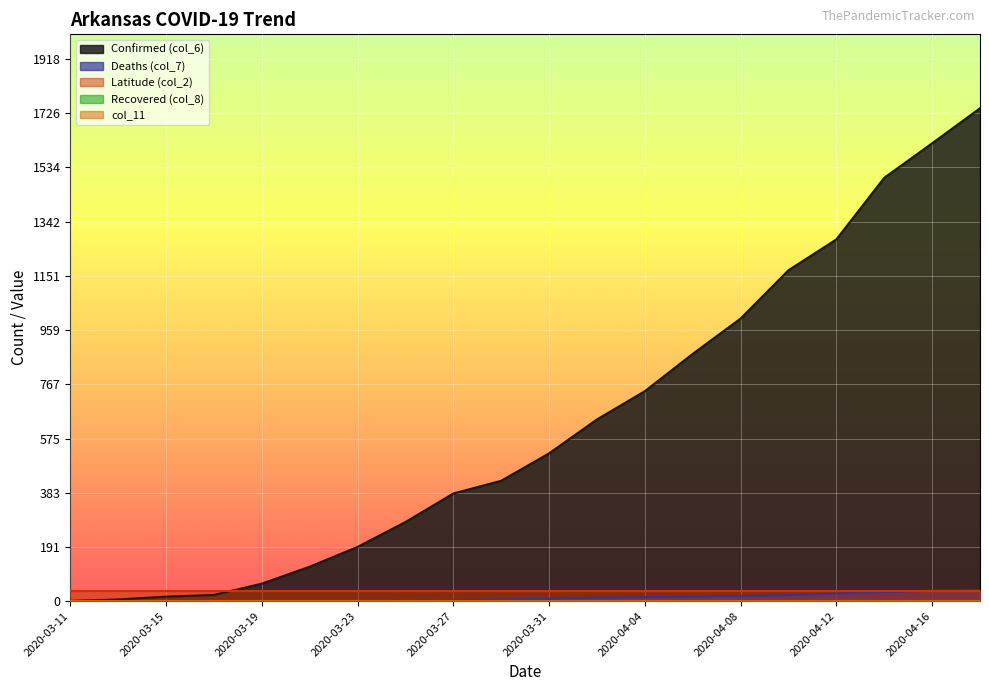

Reading right to left, what are all the values shown in this chart?

Confirmed (col_6): 1744.0	1620.0	1498.0	1280.0	1171.0	1000.0	875.0	743.0	643.0	523.0	426.0	381.0	280.0	192.0	122.0	62.0	22.0	16.0	6.0	1.0
Deaths (col_7): 38.0	37.0	32.0	27.0	21.0	18.0	16.0	14.0	12.0	8.0	6.0	3.0	2.0	0.0	0.0	0.0	0.0	0.0	0.0	0.0
Latitude (col_2): 35.2	35.2	35.2	35.2	35.2	35.2	35.2	35.2	35.2	35.2	35.2	35.2	35.2	35.2	35.2	35.2	35.2	35.2	35.2	35.2
Recovered (col_8): 0.0	0.0	0.0	0.0	0.0	0.0	0.0	0.0	0.0	0.0	0.0	0.0	0.0	0.0	0.0	0.0	0.0	0.0	0.0	0.0
col_11: 0.0	0.0	0.0	0.0	0.0	0.0	0.0	0.0	0.0	0.0	0.0	0.0	0.0	0.0	0.0	0.0	0.0	0.0	0.0	0.0